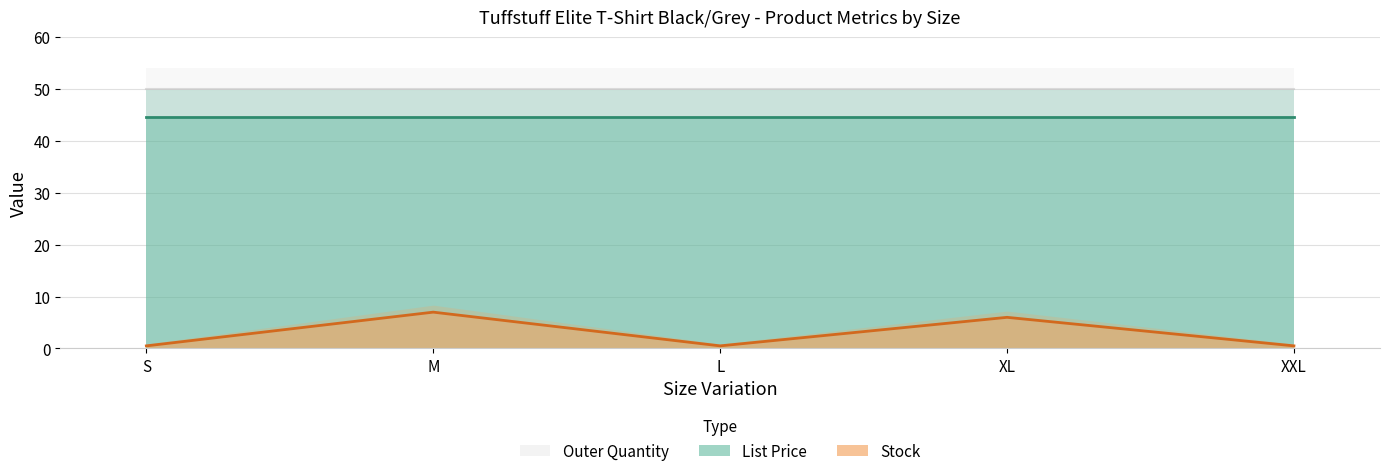

At which category does the chart reach its peak across all series?

S